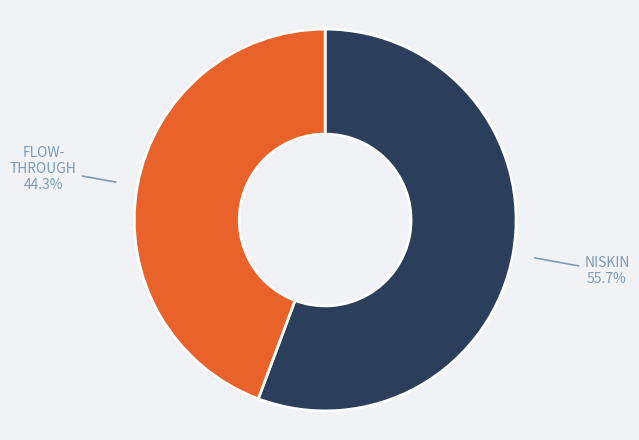

Is there a majority slice in this chart?

Yes